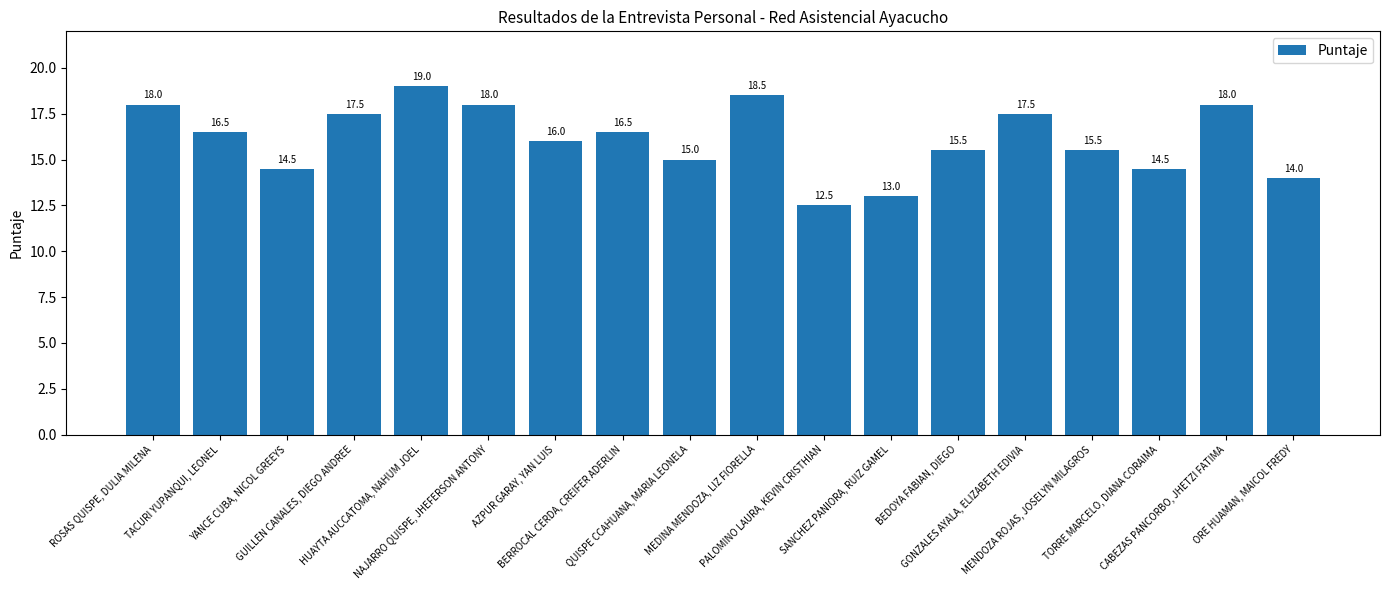

How many distinct data groups are displayed?

1